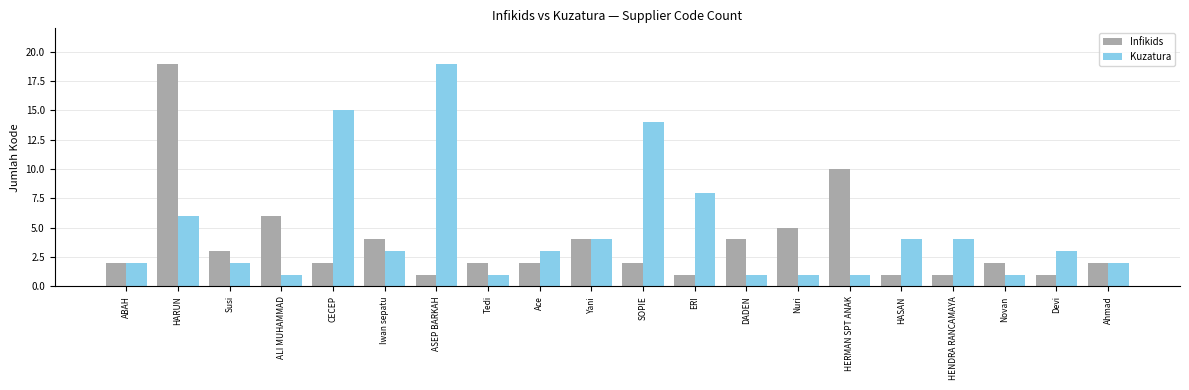

How many groups of bars are there?

20